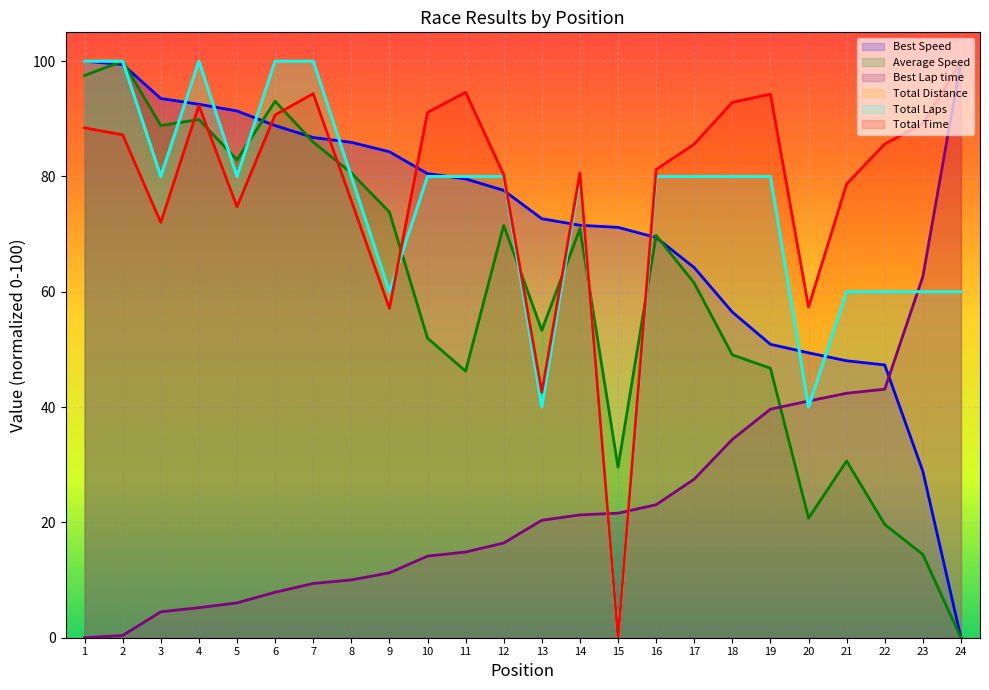

Where do Total Distance and Best Speed first cross each other?

1 and 2